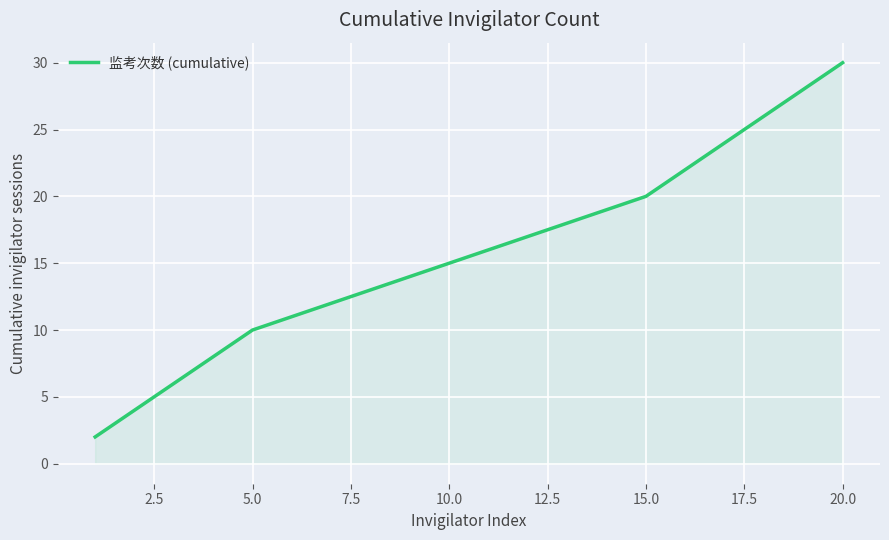

True or false: there are more than 1 points higher than both neighbors.

False